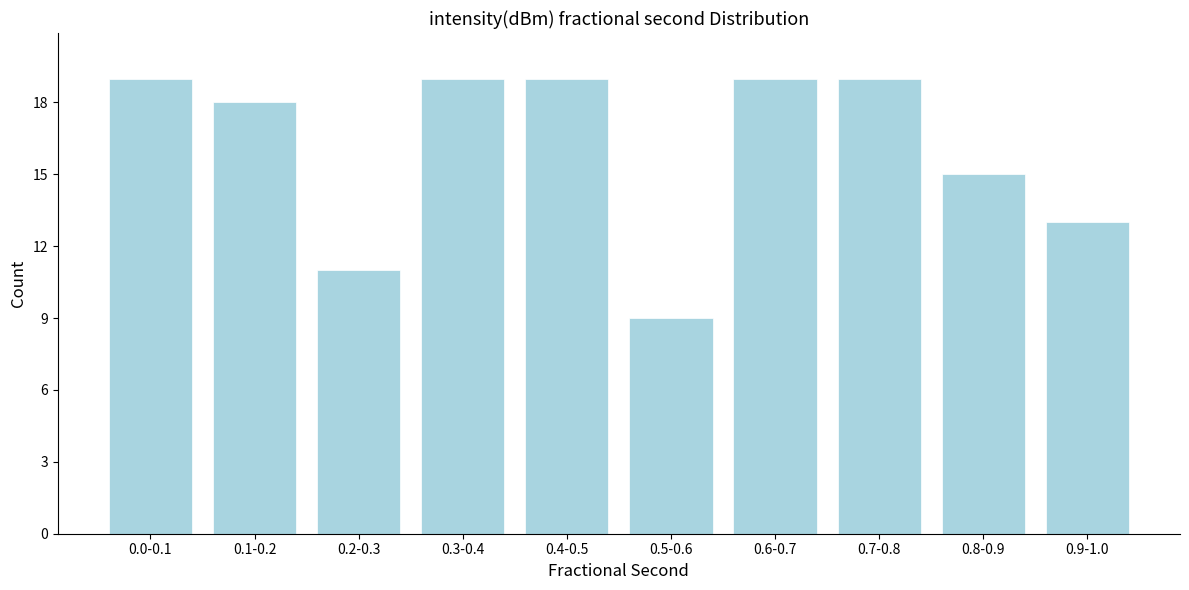

Reading left to right, what are all the values shown in this chart?

0.0-0.1=19	0.1-0.2=18	0.2-0.3=11	0.3-0.4=19	0.4-0.5=19	0.5-0.6=9	0.6-0.7=19	0.7-0.8=19	0.8-0.9=15	0.9-1.0=13